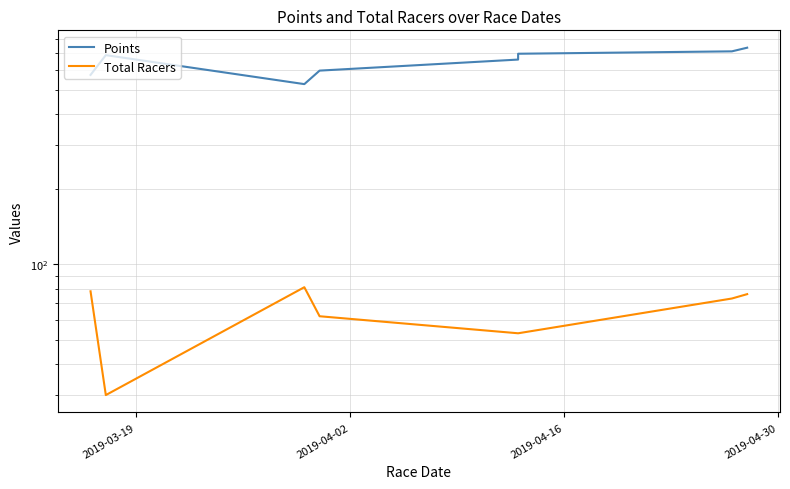

True or false: Total Racers and Points cross at least once.

False